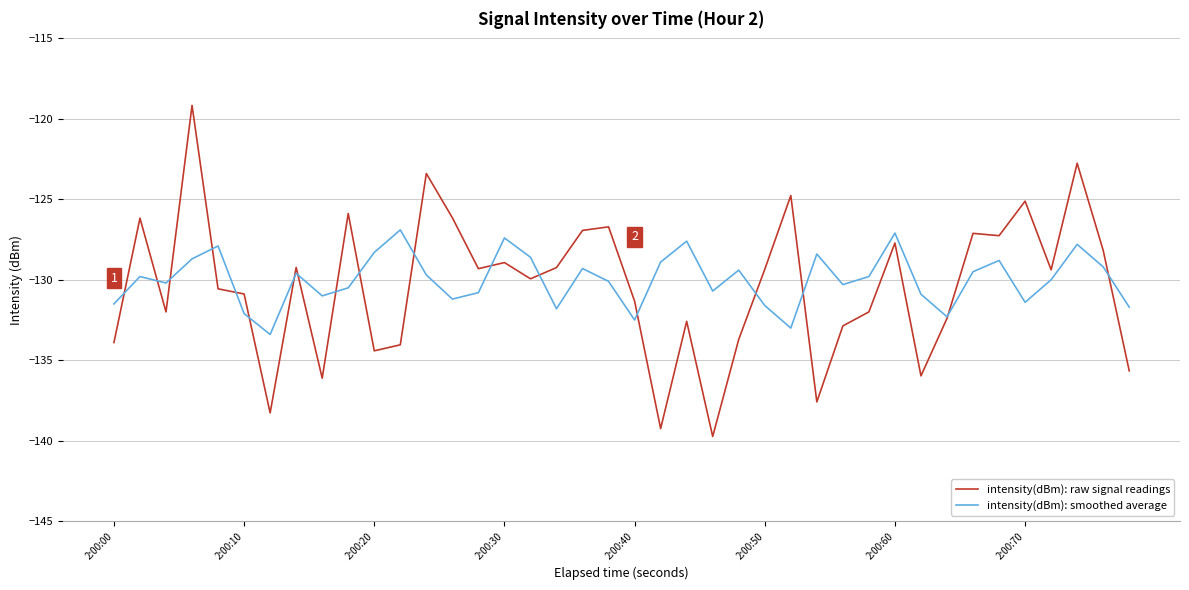

Which series has the largest range (max minus min)?

intensity(dBm): raw signal readings